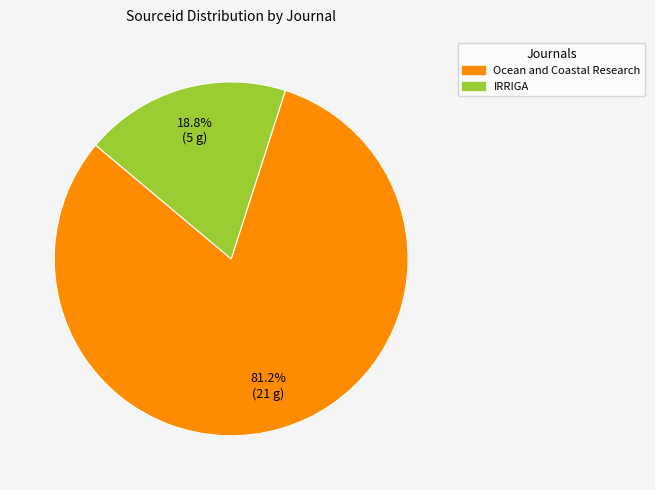

What portion of the pie excludes IRRIGA?

81.2%